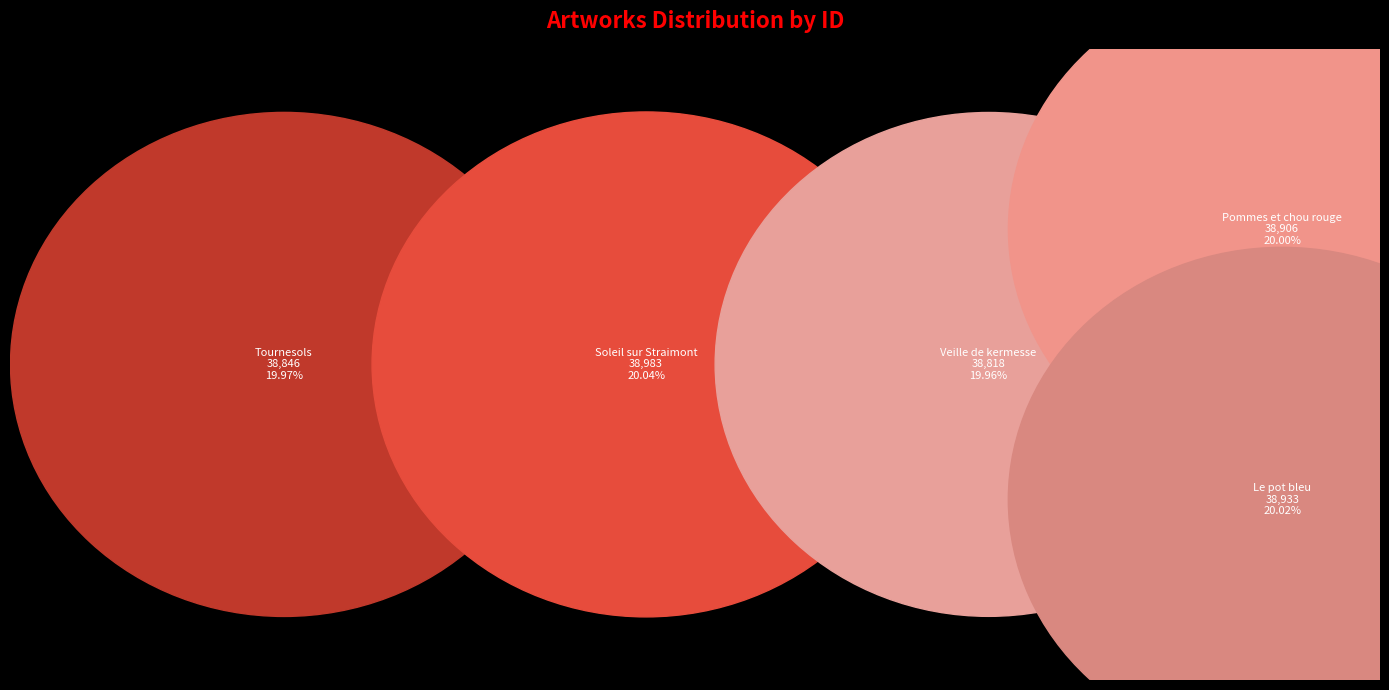

True or false: Tournesols accounts for 20% of the total.

True